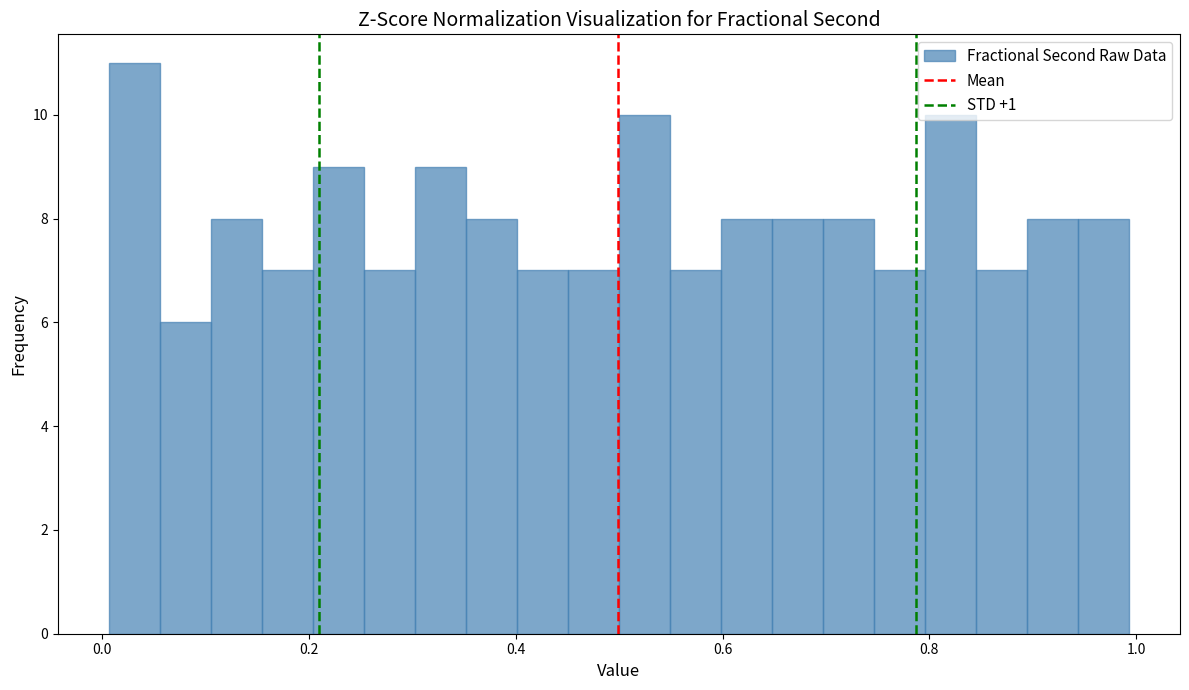

Read against the x-axis, roughly where is the centre of the tallest bar?

0.04